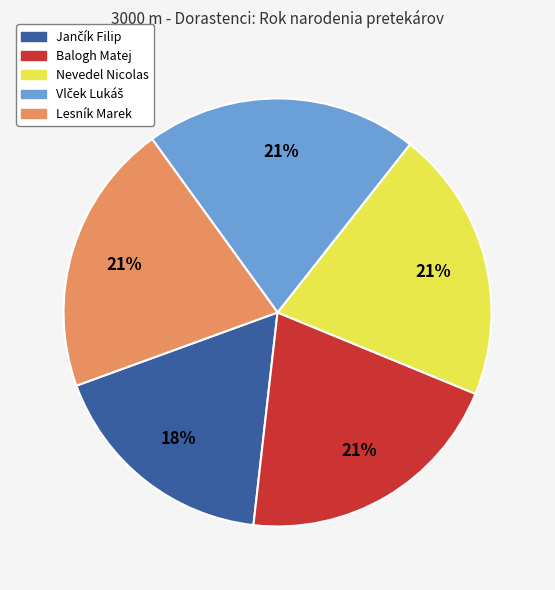

The Nevedel Nicolas slice represents 11% of the pie. True or false?

False